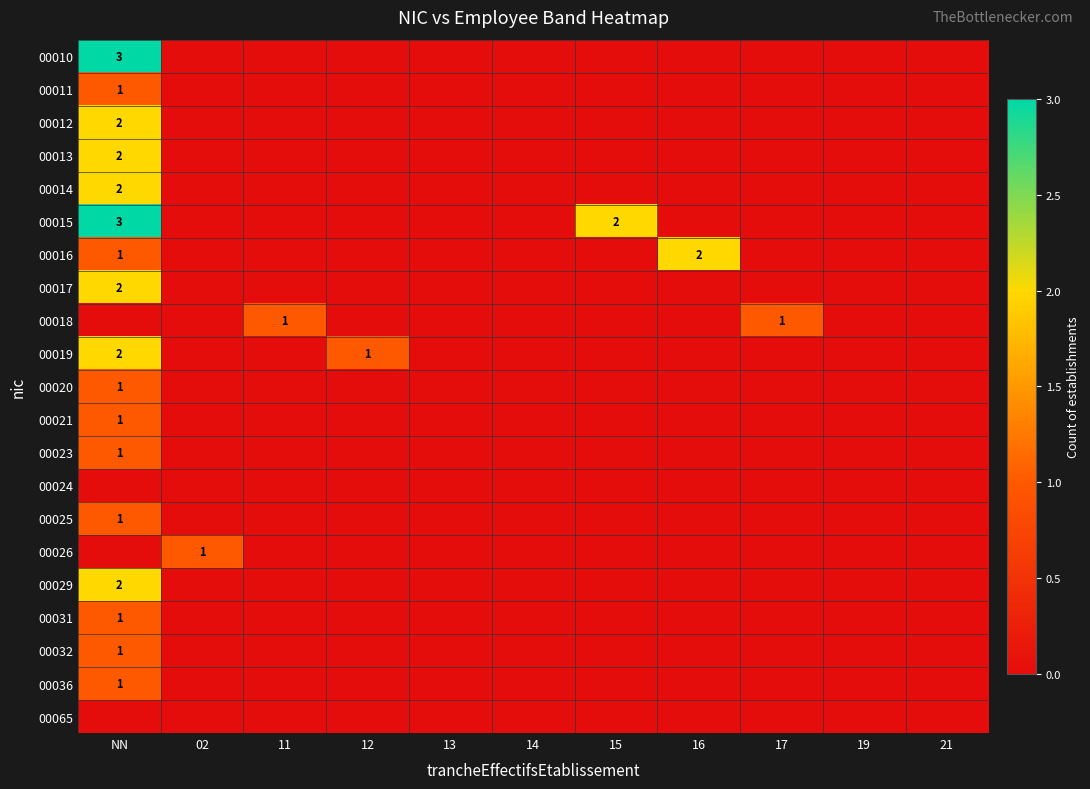

The value of 00014 at NN is 3. True or false?

False